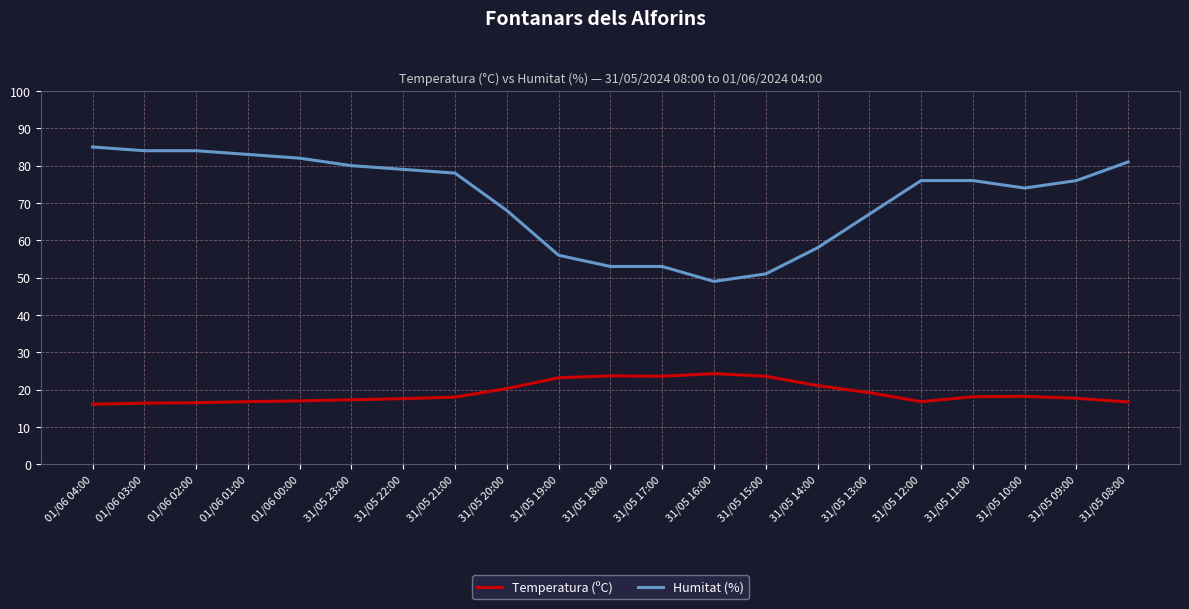

What is the maximum value for Humitat (%)?

85.0